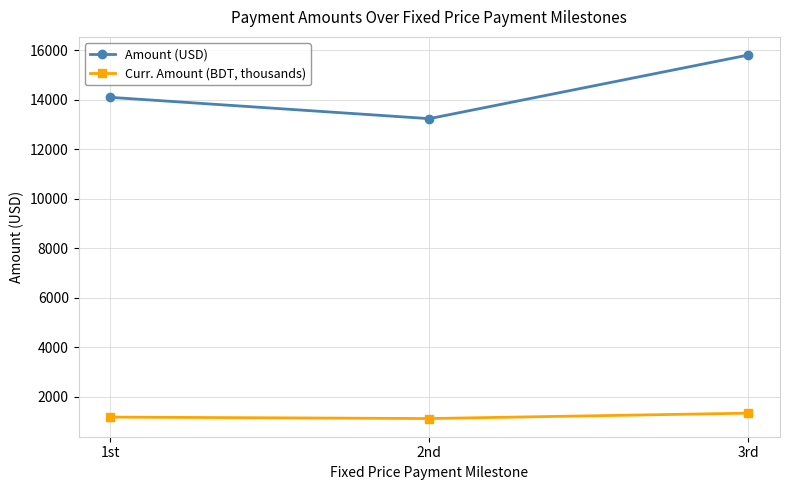

At which category does the chart reach its peak across all series?

3rd